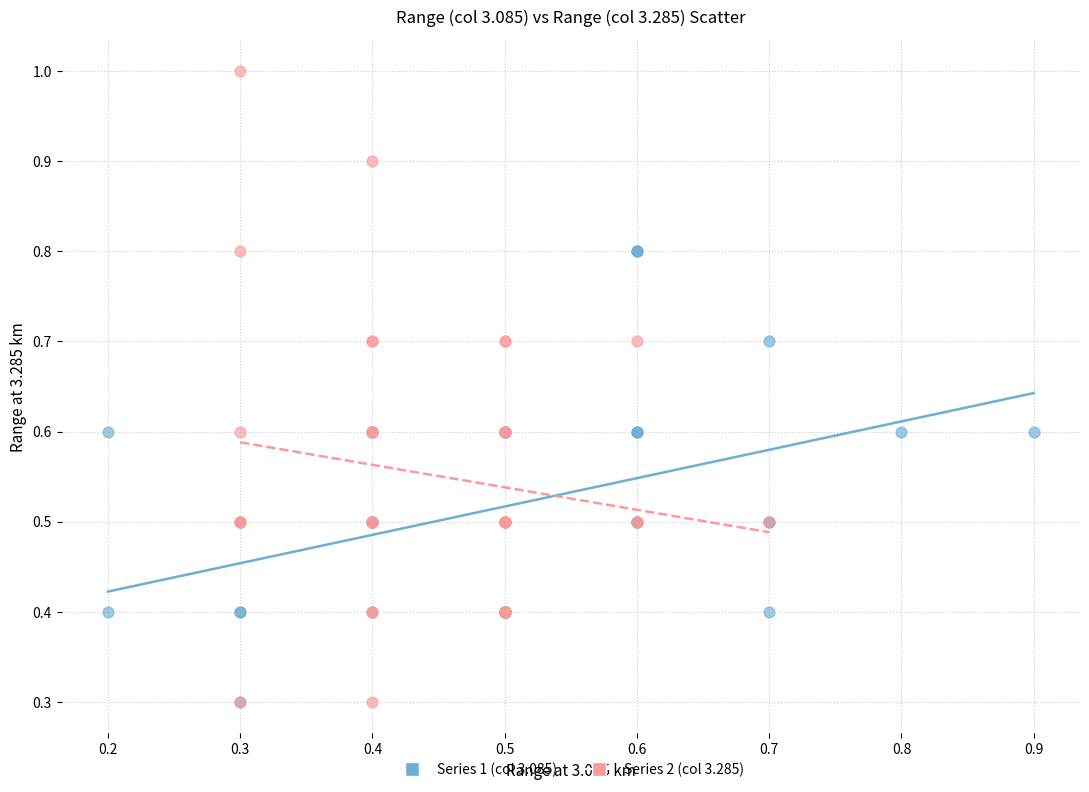

Which series contains the highest Y value?

Series 2 (col 3.285)